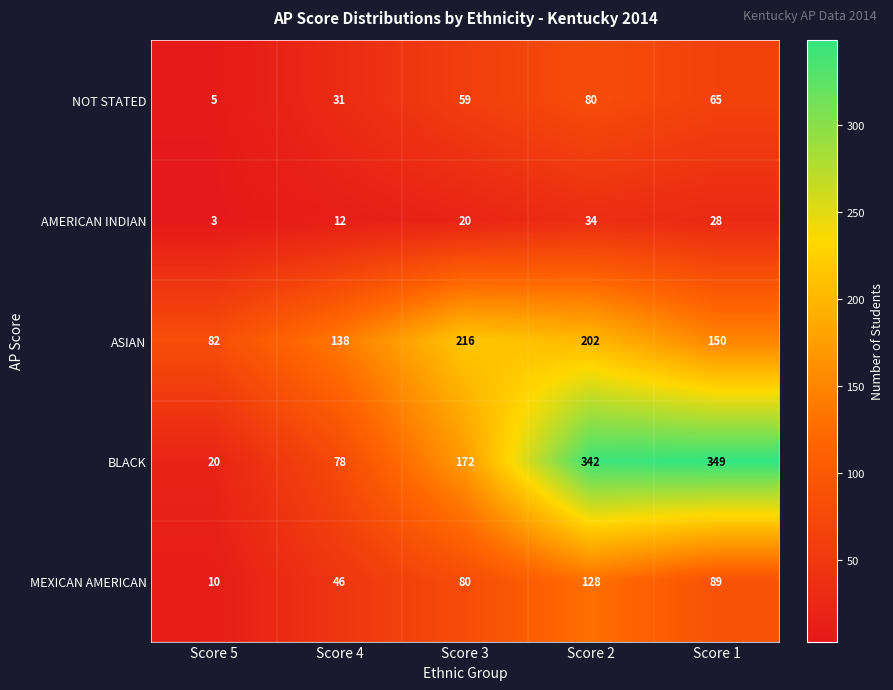

What is the total value across all series at Score 3?

547